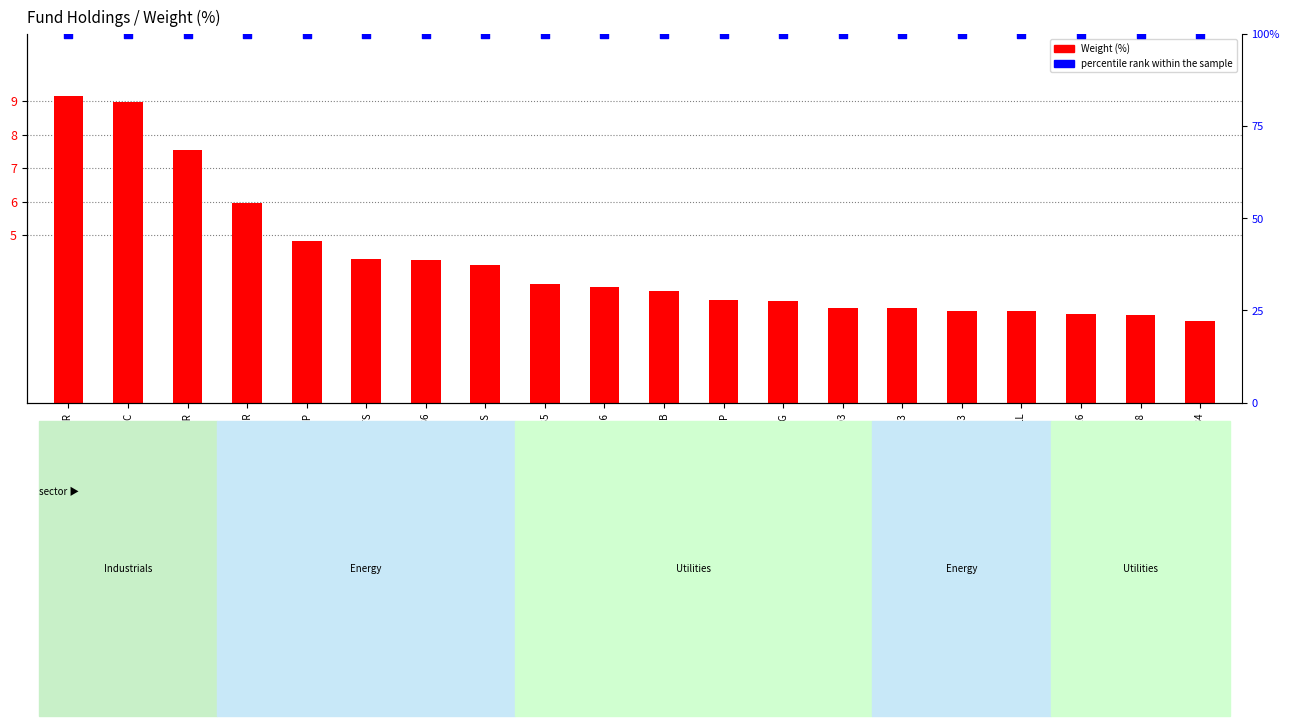

Which series has the largest total across all categories?

percentile rank within the sample